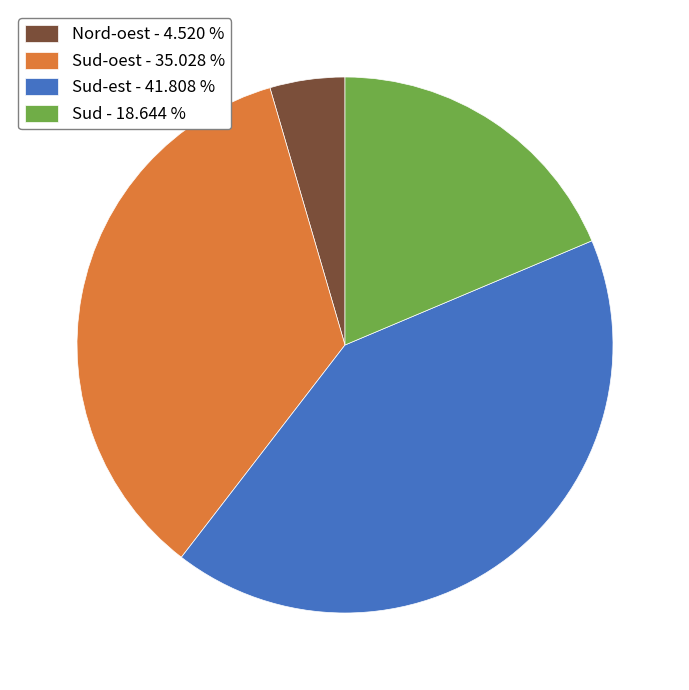

Which slice is the smallest?

Nord-oest - 4.520 %